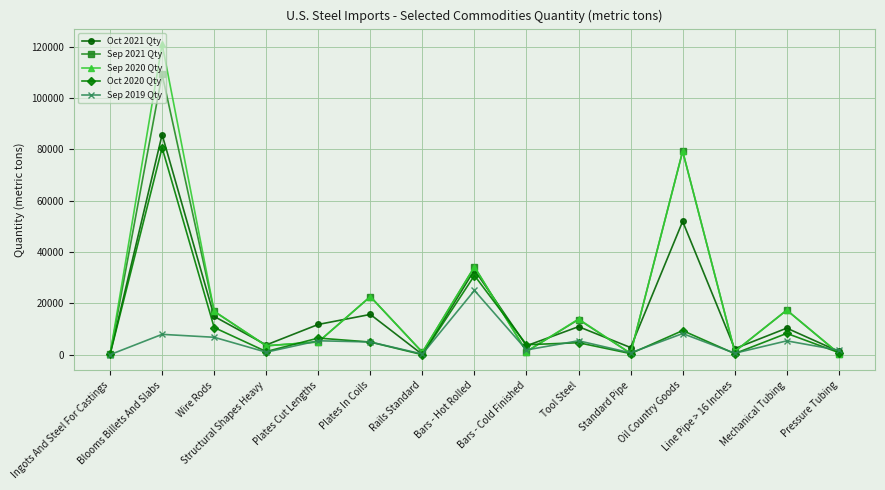

Where is the first local minimum for Sep 2021 Qty?

Structural Shapes Heavy